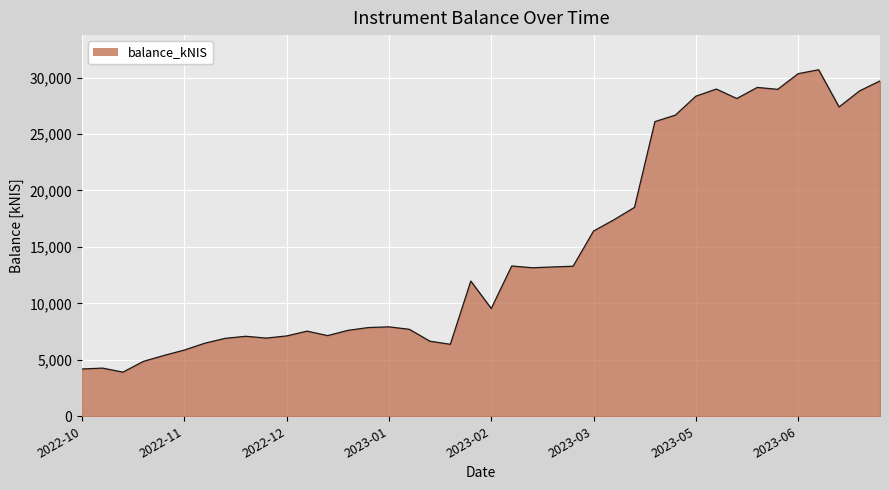

What is the minimum value shown in the chart?

3909.4